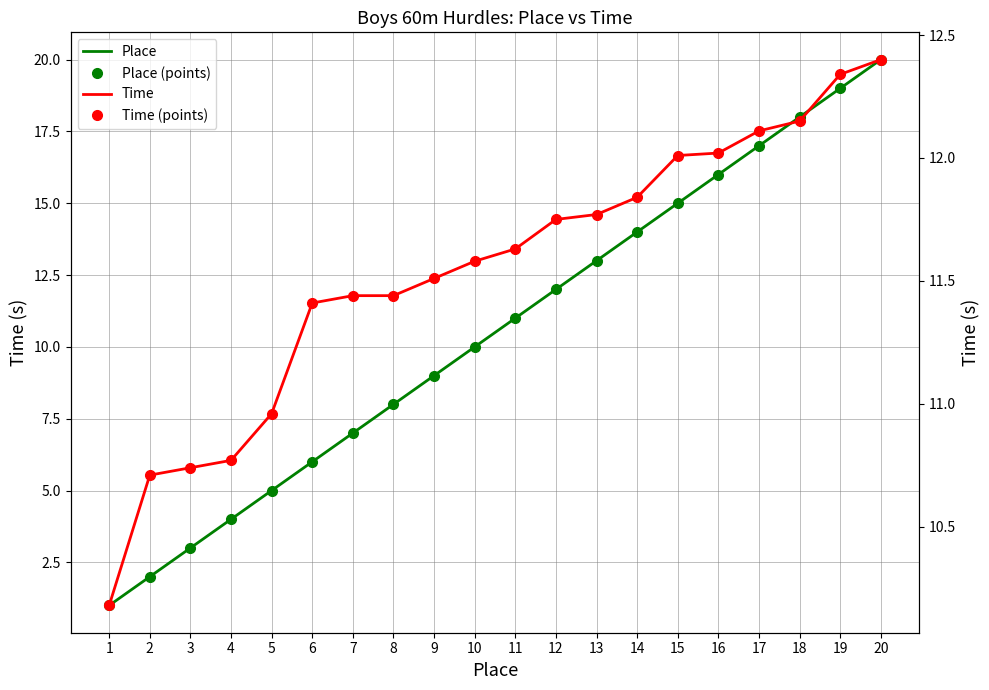

Reading left to right, what are all the values shown in this chart?

Place: 1.0	2.0	3.0	4.0	5.0	6.0	7.0	8.0	9.0	10.0	11.0	12.0	13.0	14.0	15.0	16.0	17.0	18.0	19.0	20.0
Place (points): 1.0	2.0	3.0	4.0	5.0	6.0	7.0	8.0	9.0	10.0	11.0	12.0	13.0	14.0	15.0	16.0	17.0	18.0	19.0	20.0
Time: 10.2	10.7	10.7	10.8	11.0	11.4	11.4	11.4	11.5	11.6	11.6	11.8	11.8	11.8	12.0	12.0	12.1	12.2	12.3	12.4
Time (points): 10.2	10.7	10.7	10.8	11.0	11.4	11.4	11.4	11.5	11.6	11.6	11.8	11.8	11.8	12.0	12.0	12.1	12.2	12.3	12.4